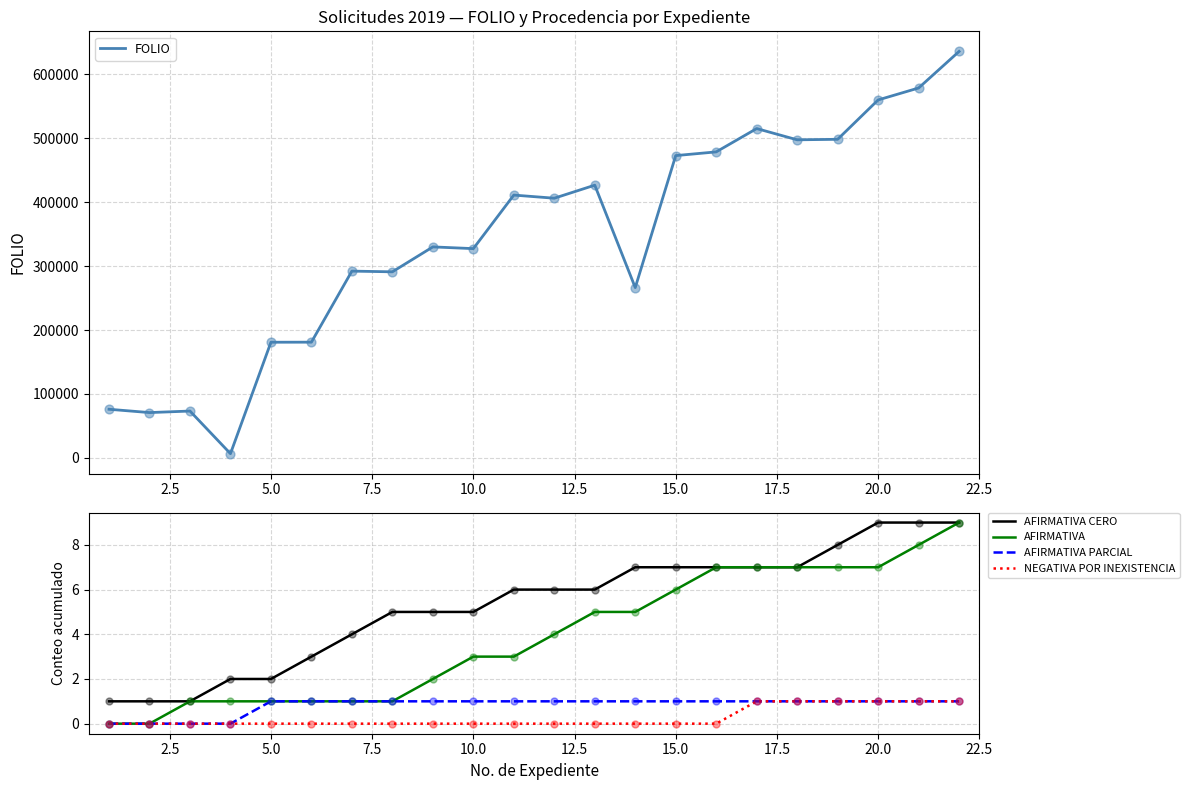

What are all the series names shown in the legend?

FOLIO, AFIRMATIVA CERO, AFIRMATIVA, AFIRMATIVA PARCIAL, NEGATIVA POR INEXISTENCIA